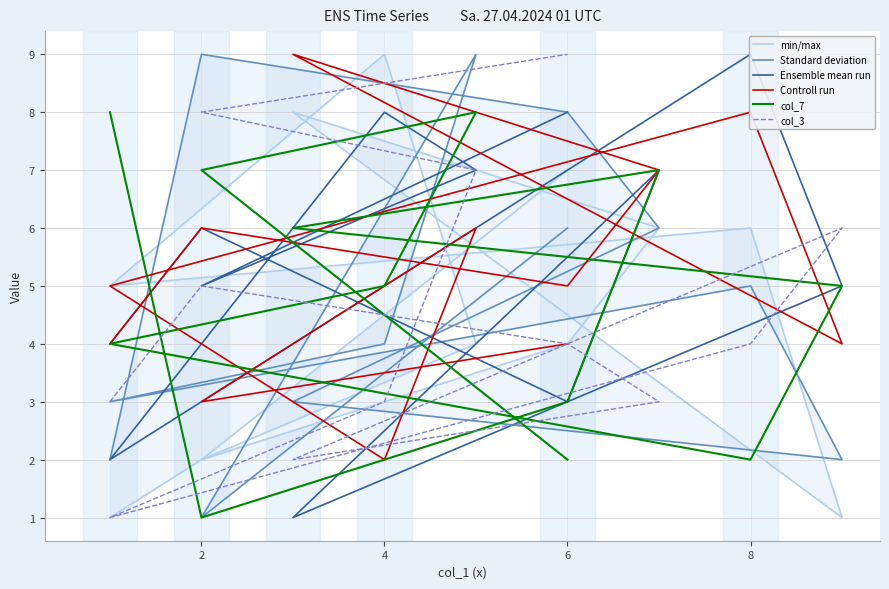

How many interior local valleys does the Standard deviation series have?

3